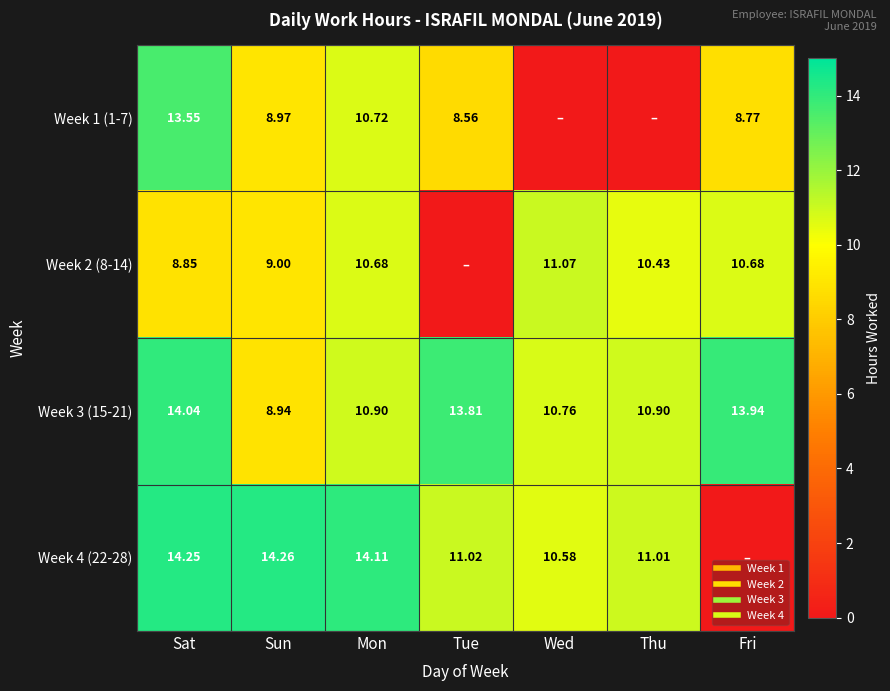

The Week 1 (1-7) series shows 3.9 at Fri. True or false?

False